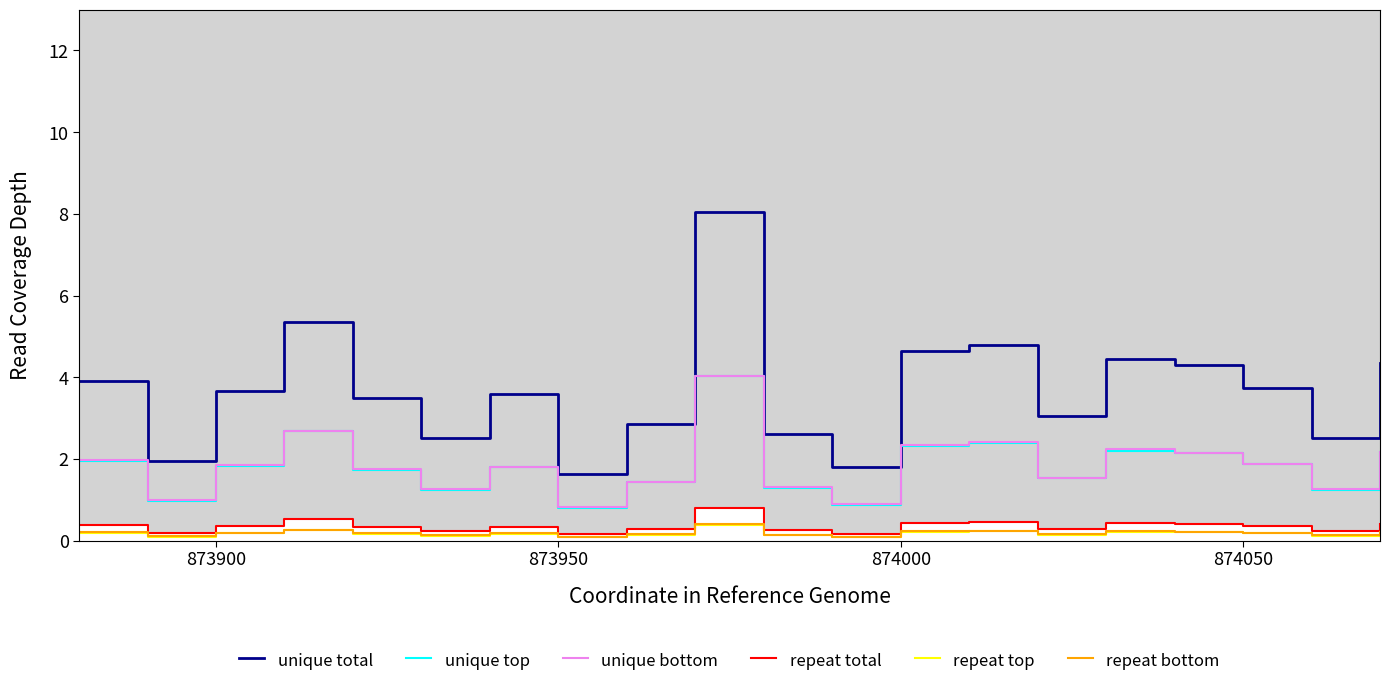

What is the sum of all unique total values?

73.2